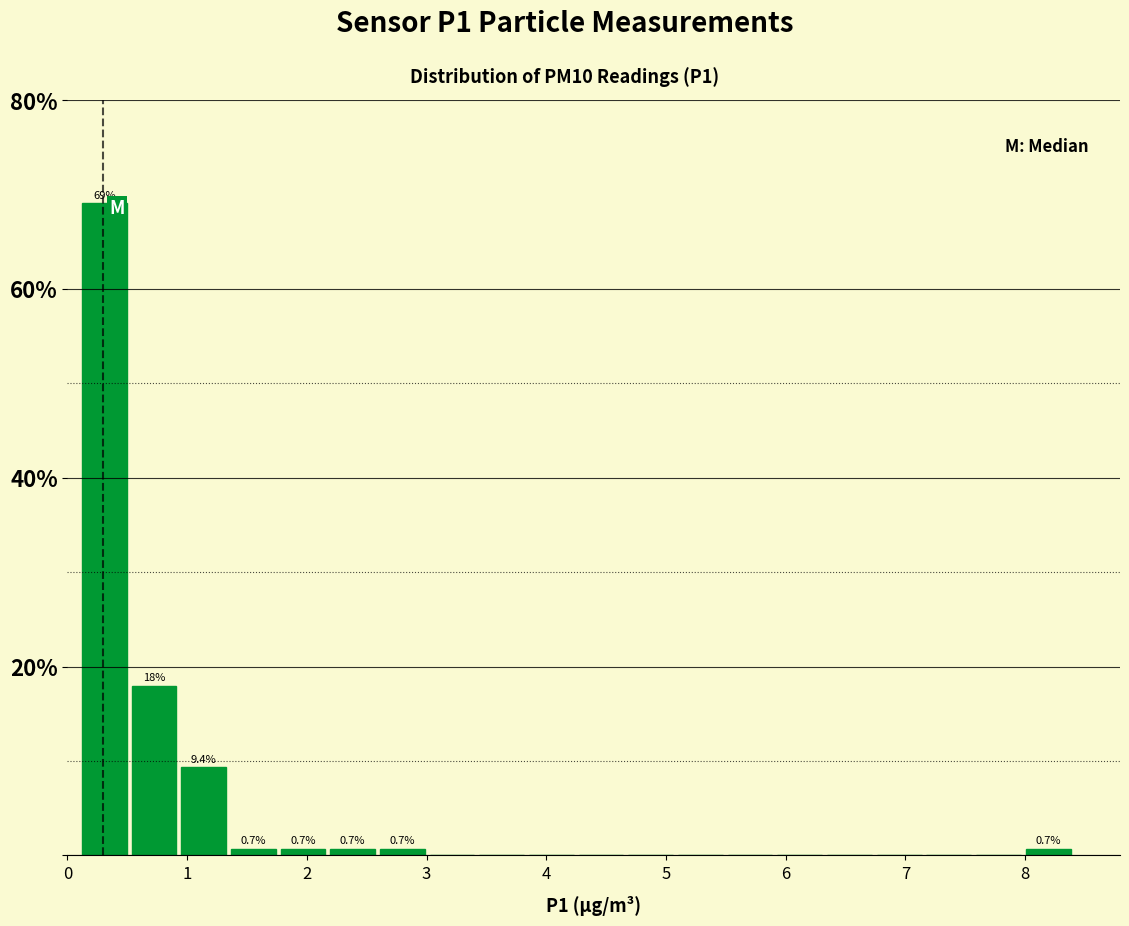

Which range on the x-axis has the tallest bar?

0.1 to 0.5